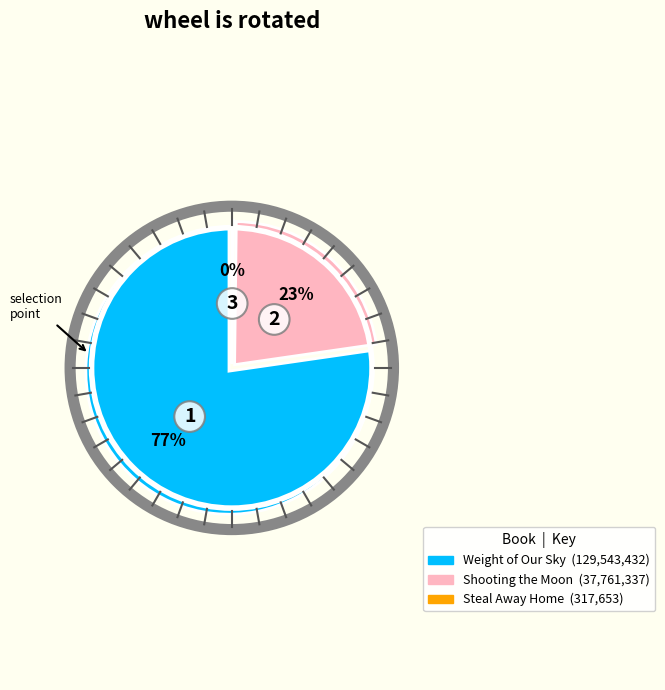

What is the largest slice in the pie chart?

Weight of Our Sky